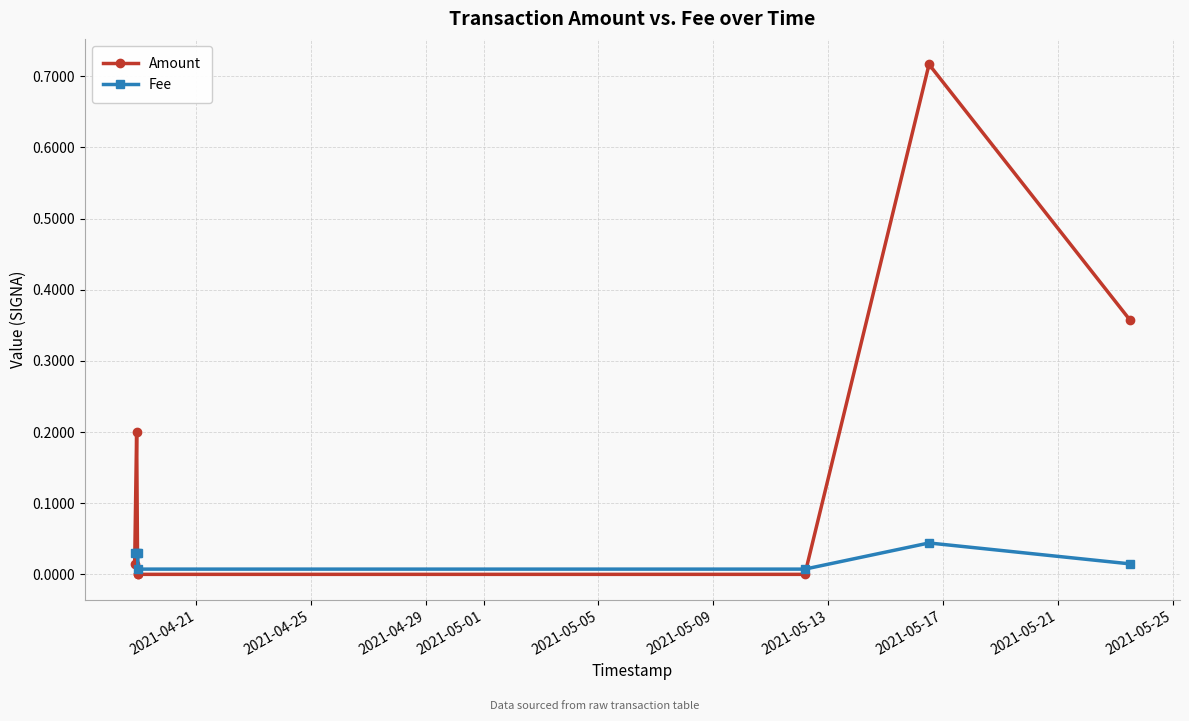

Does the chart have visible grid lines?

Yes